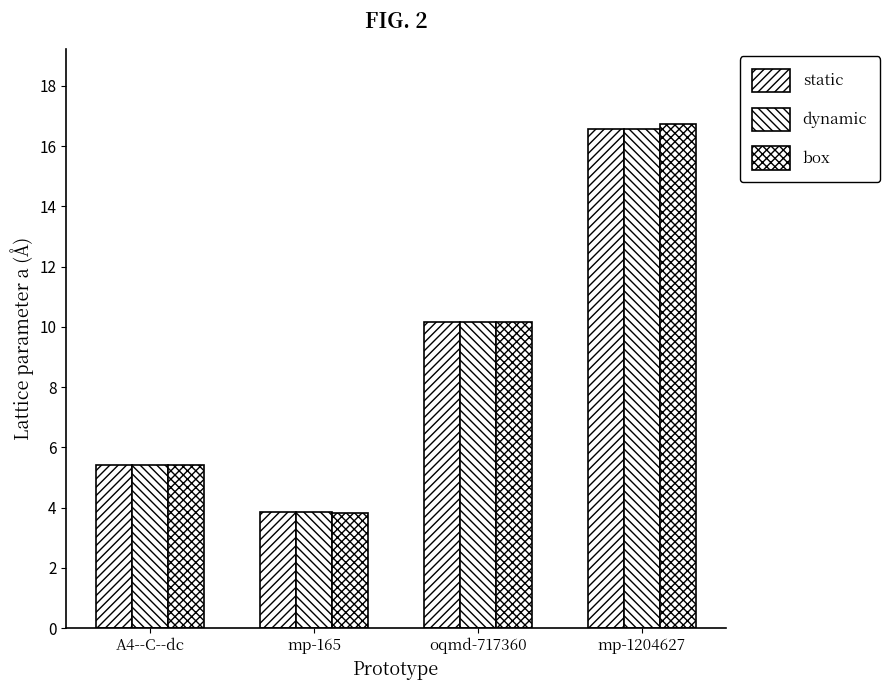

At how many categories does at least one series exceed 11?

1